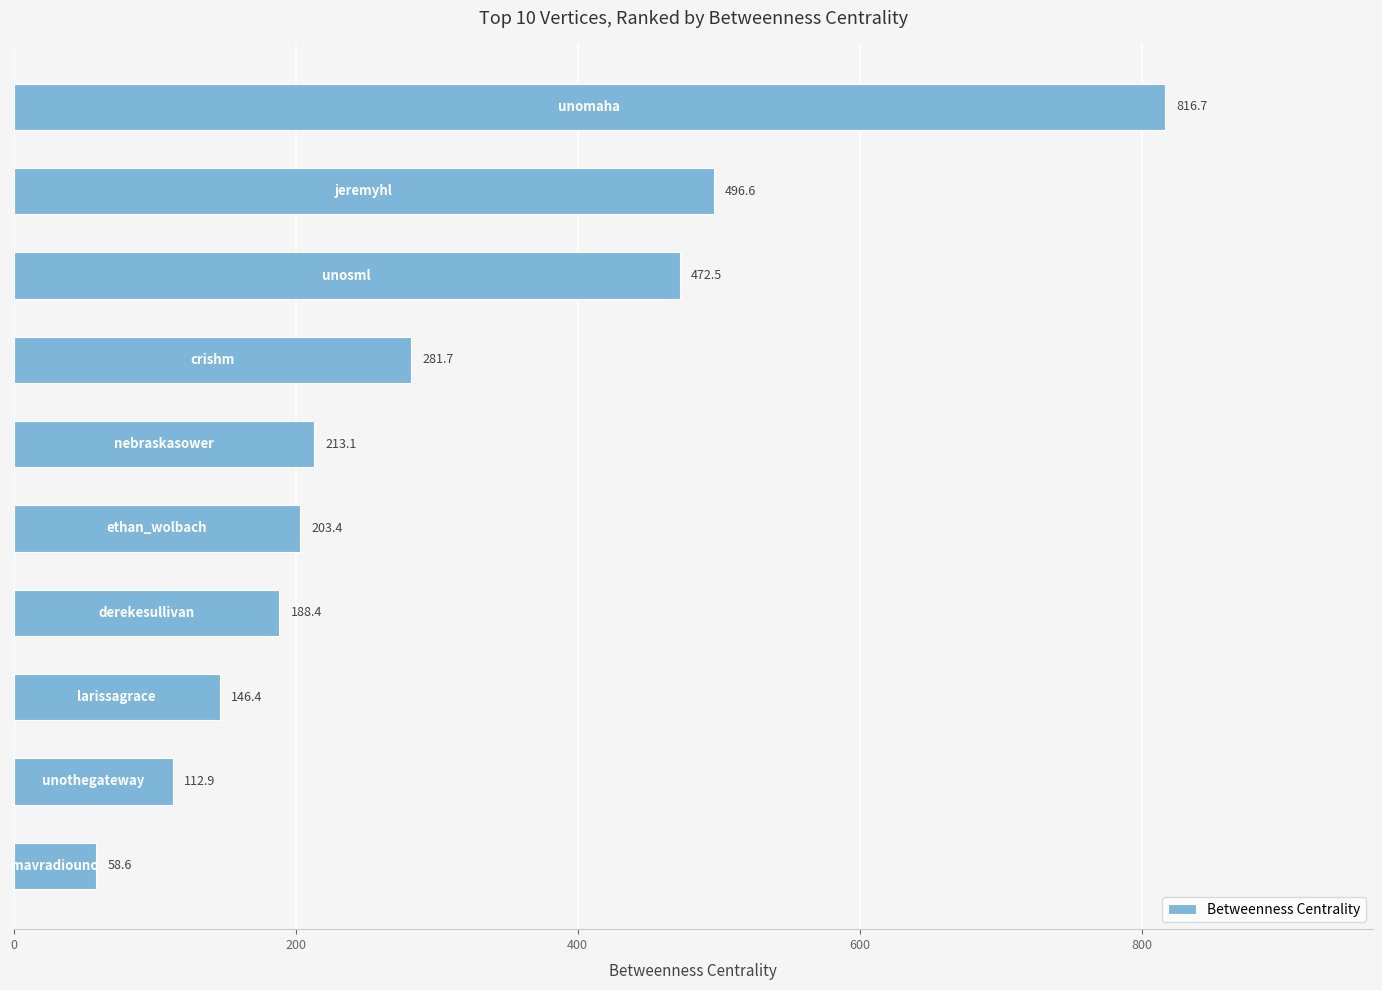

What is the minimum value shown in the chart?

58.6